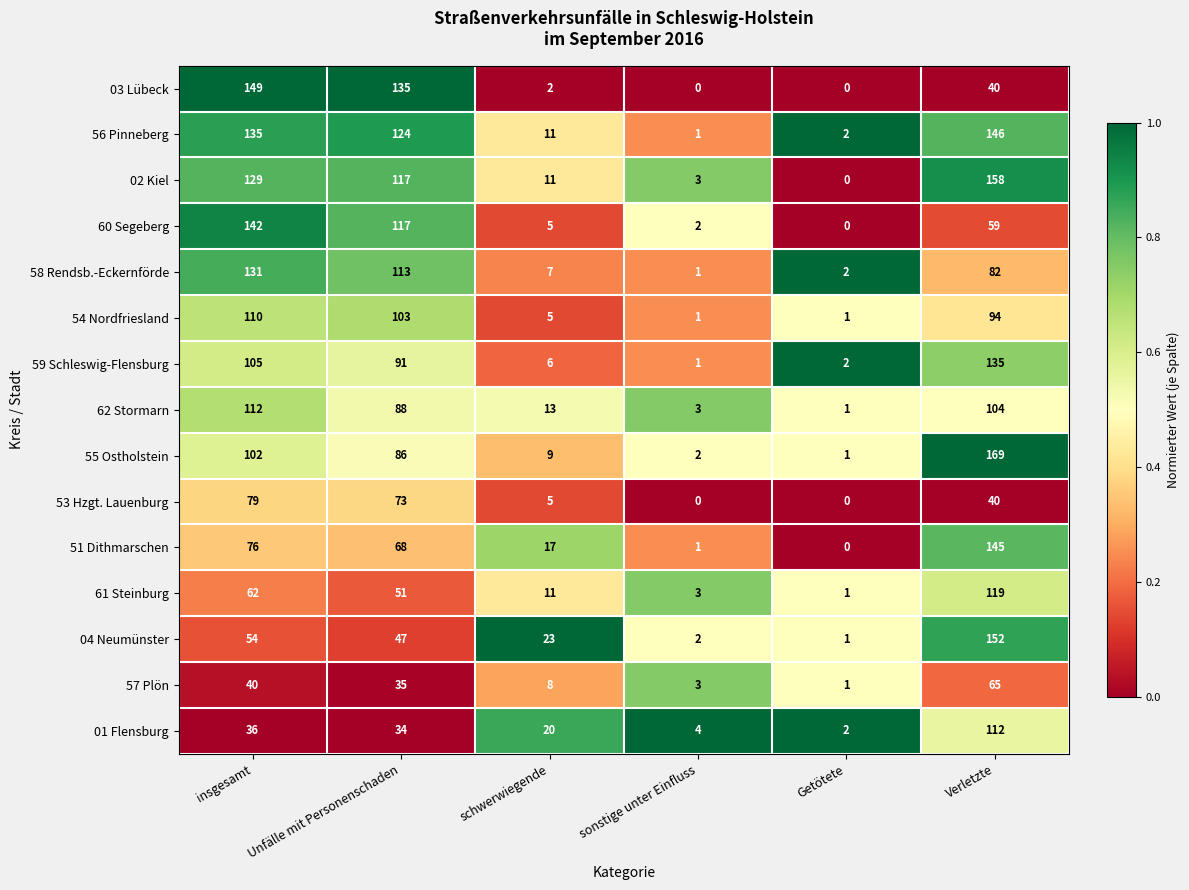

Where is 03 Lübeck nearest to the value 74?

Verletzte